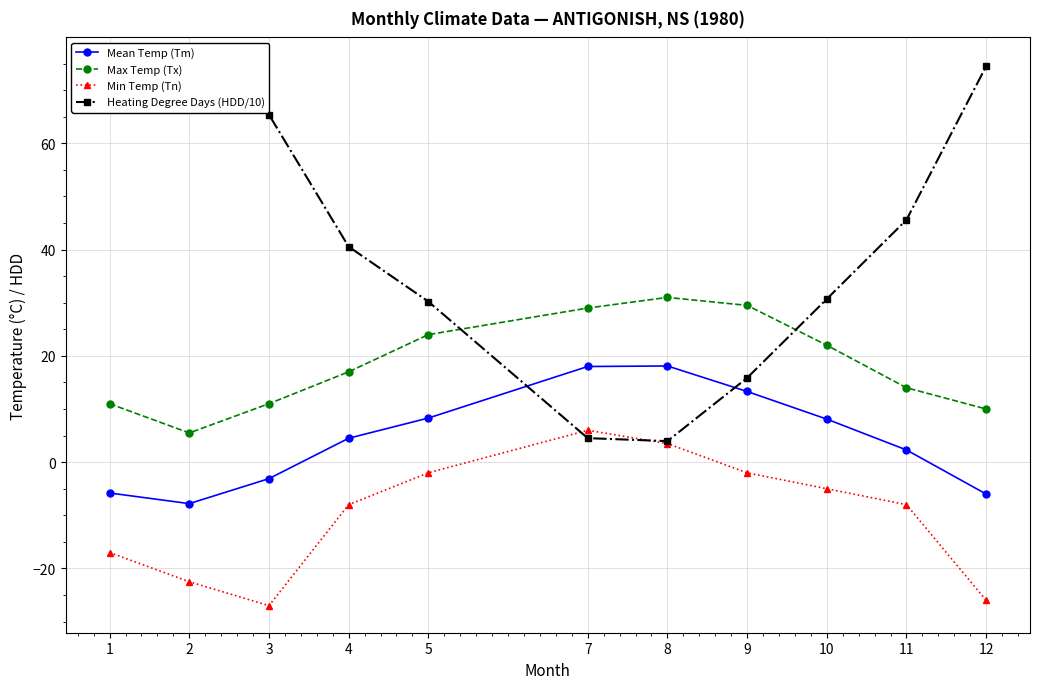

How many distinct data groups are displayed?

4